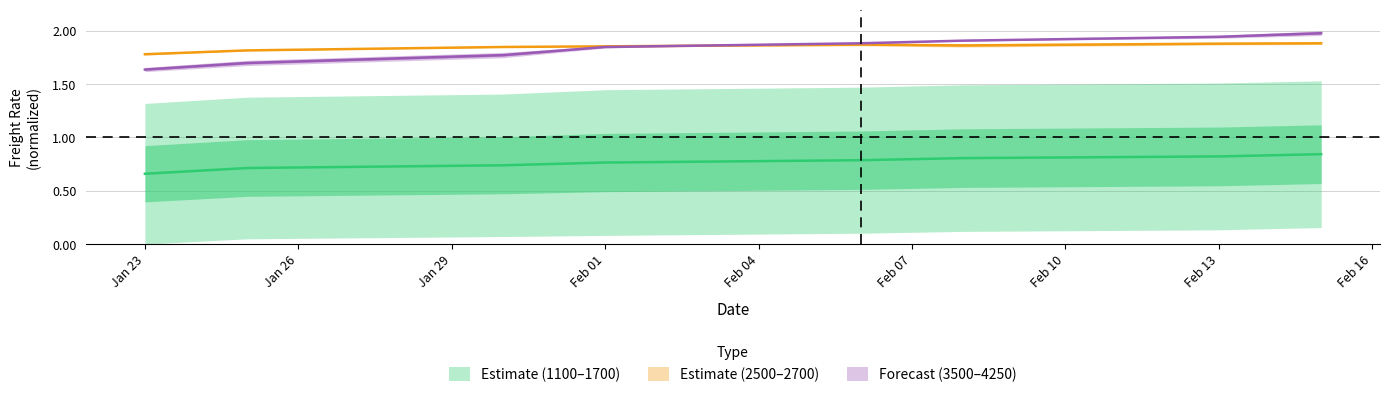

What is the label of the 4th point from the left?

Feb 01